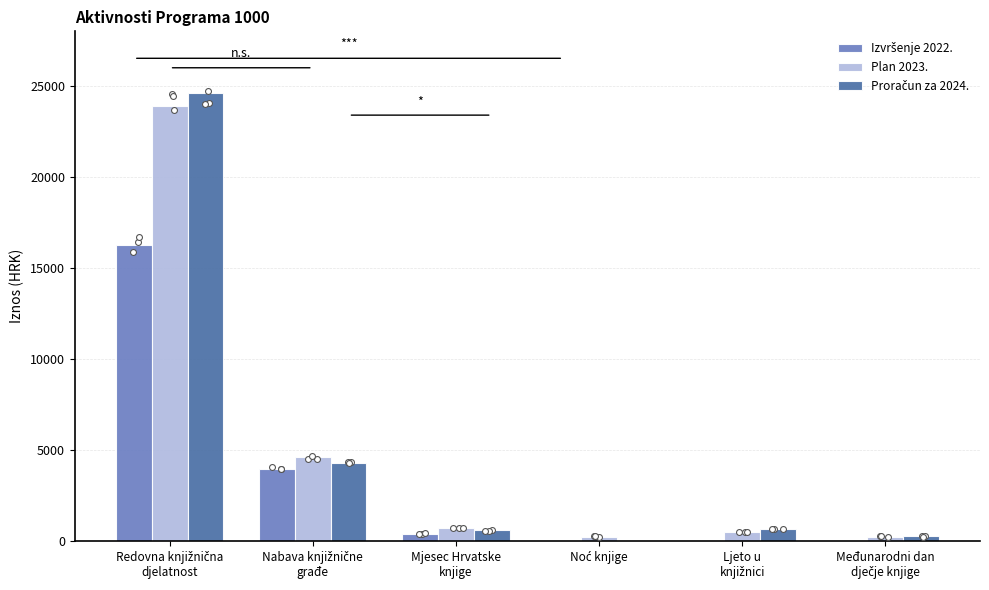

Which series has the largest total across all categories?

Proračun za 2024.